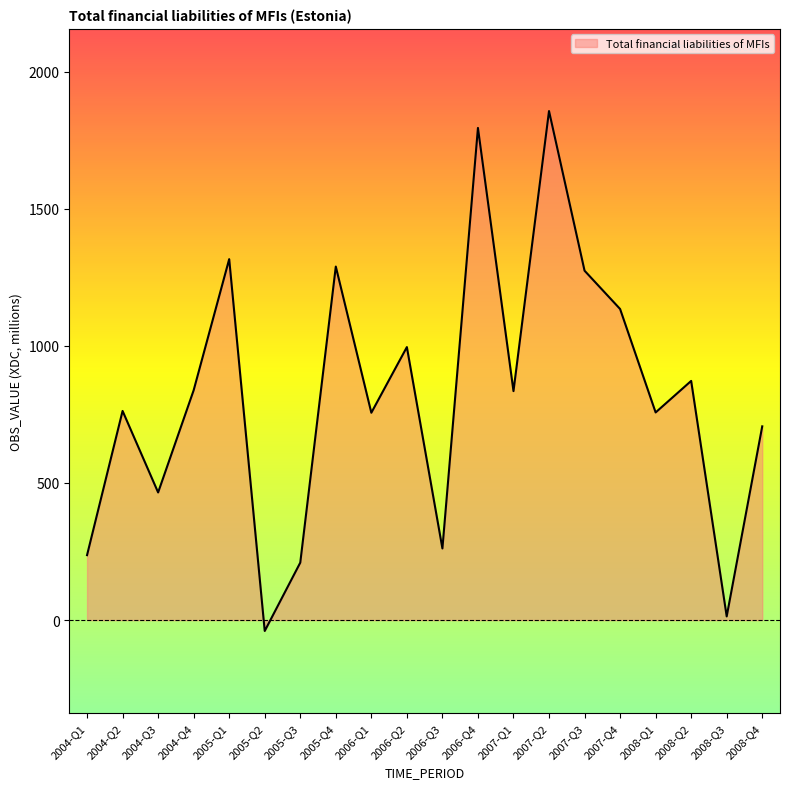

Is it true that the value at 2007-Q2 is 2617.9?

False